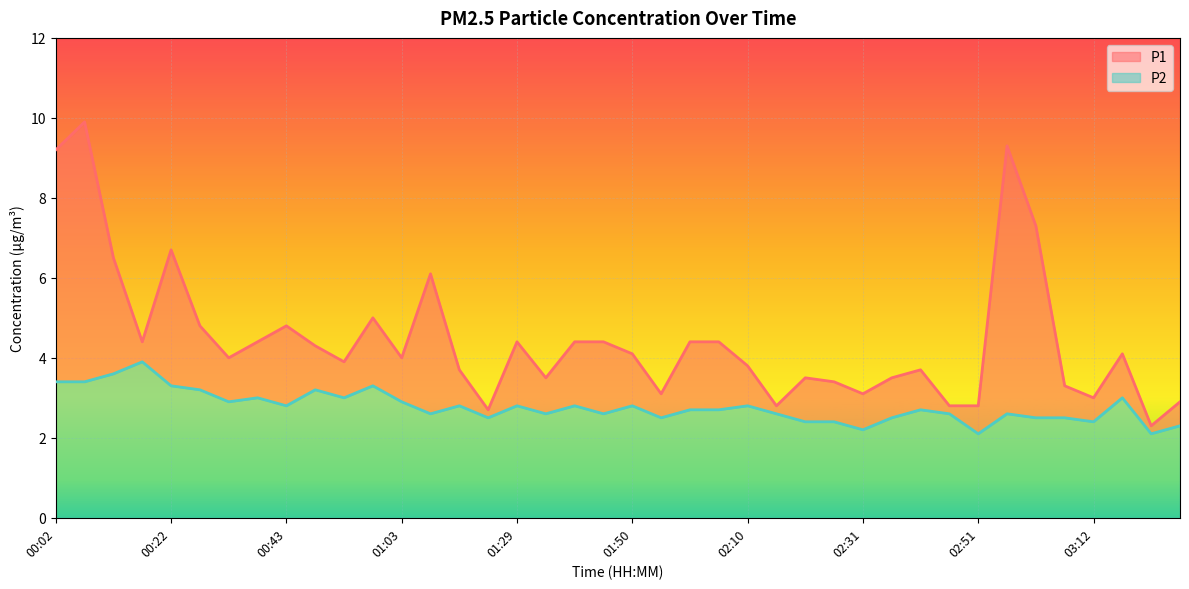

Which label corresponds to the largest value in the chart?

00:07